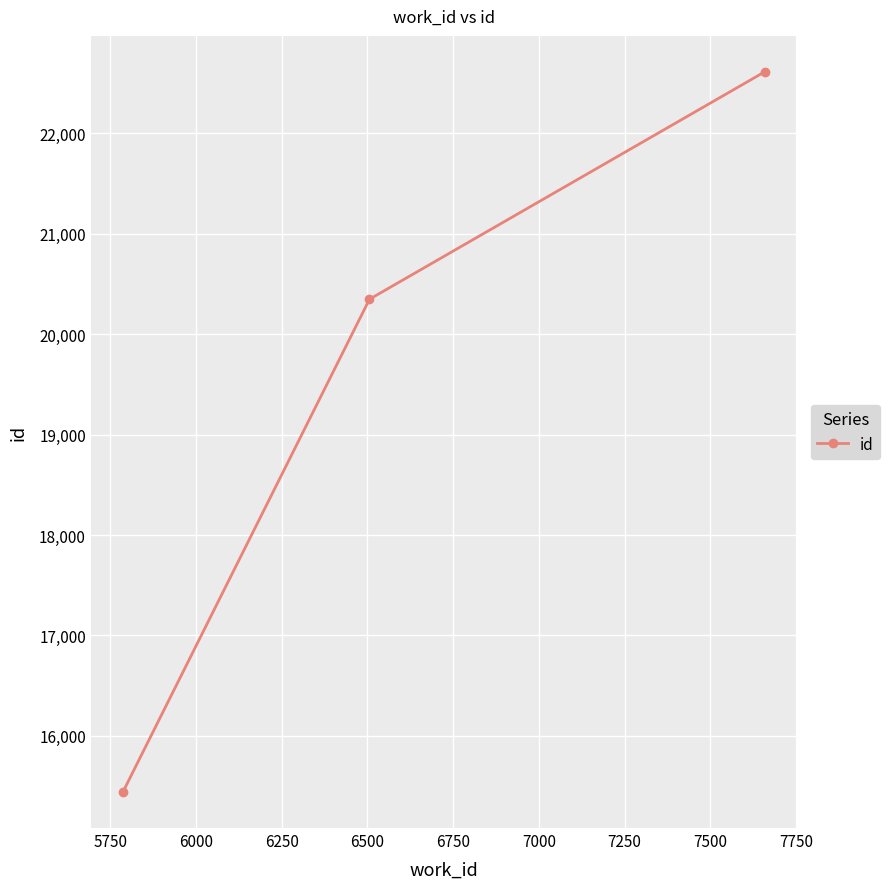

What is the minimum value shown in the chart?

15441